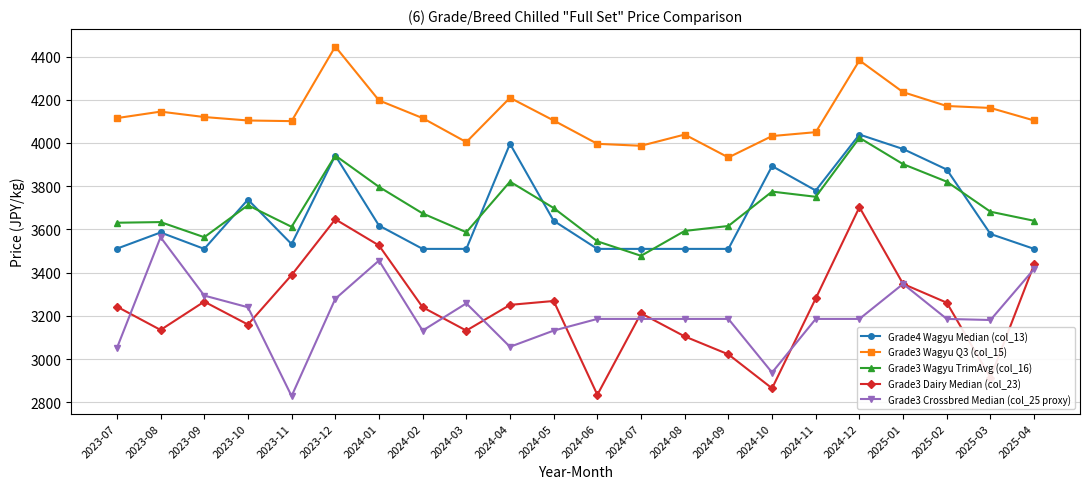

What is the average value of the Grade3 Wagyu TrimAvg (col_16) series?

3705